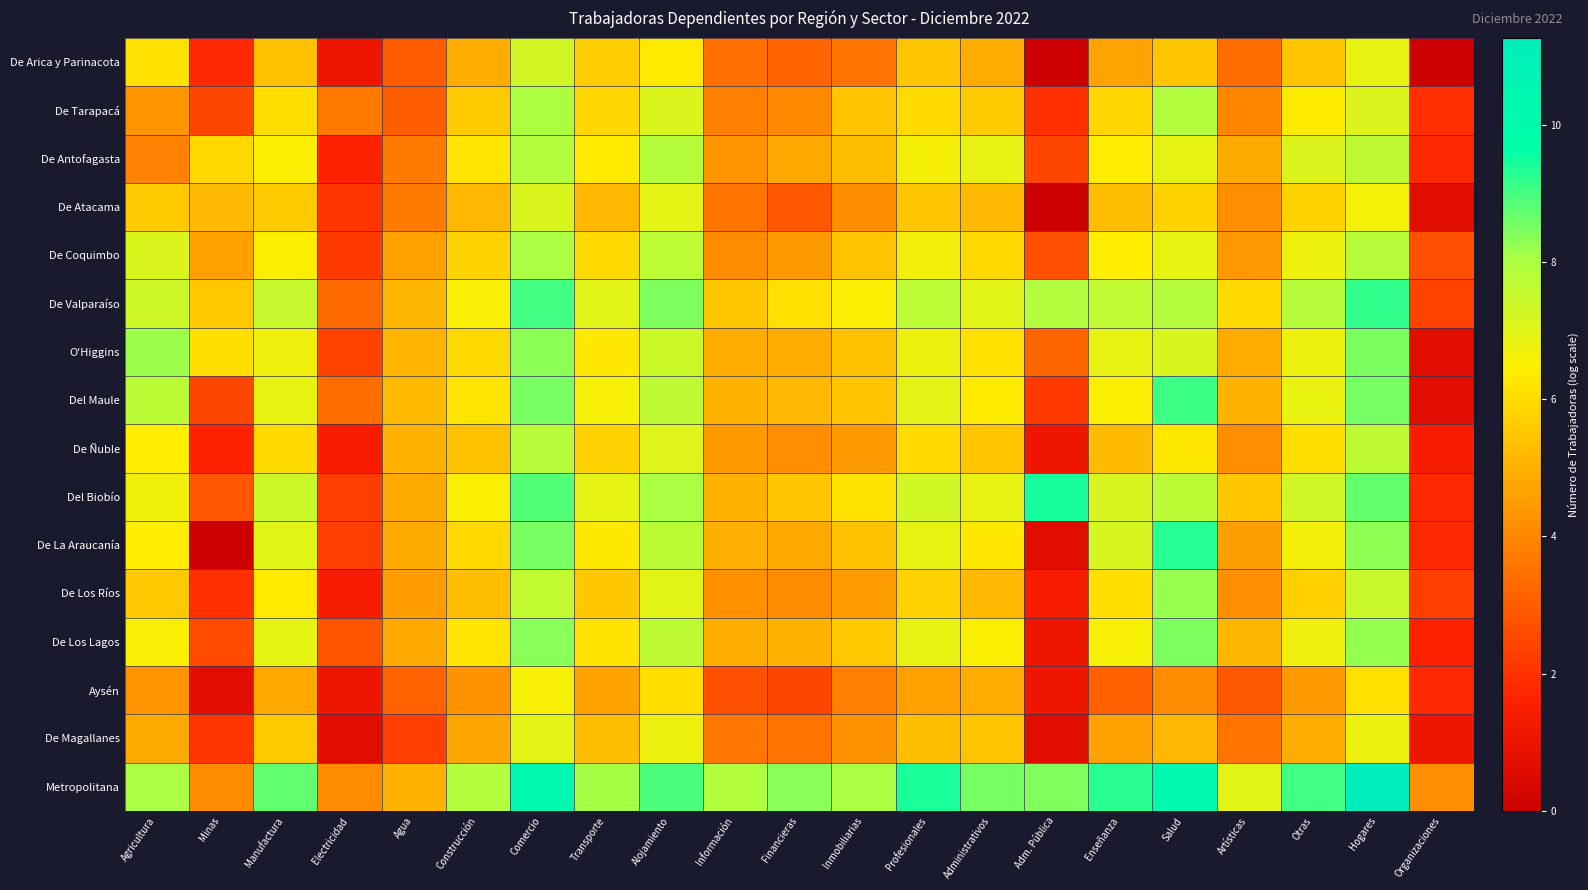

Rank the series by their maximum value, from lowest to highest.

Aysén, De Magallanes, De Atacama, De Arica y Parinacota, De Ñuble, De Antofagasta, De Tarapacá, De Coquimbo, De Los Ríos, De Los Lagos, O'Higgins, Del Maule, De Valparaíso, De La Araucanía, Del Biobío, Metropolitana